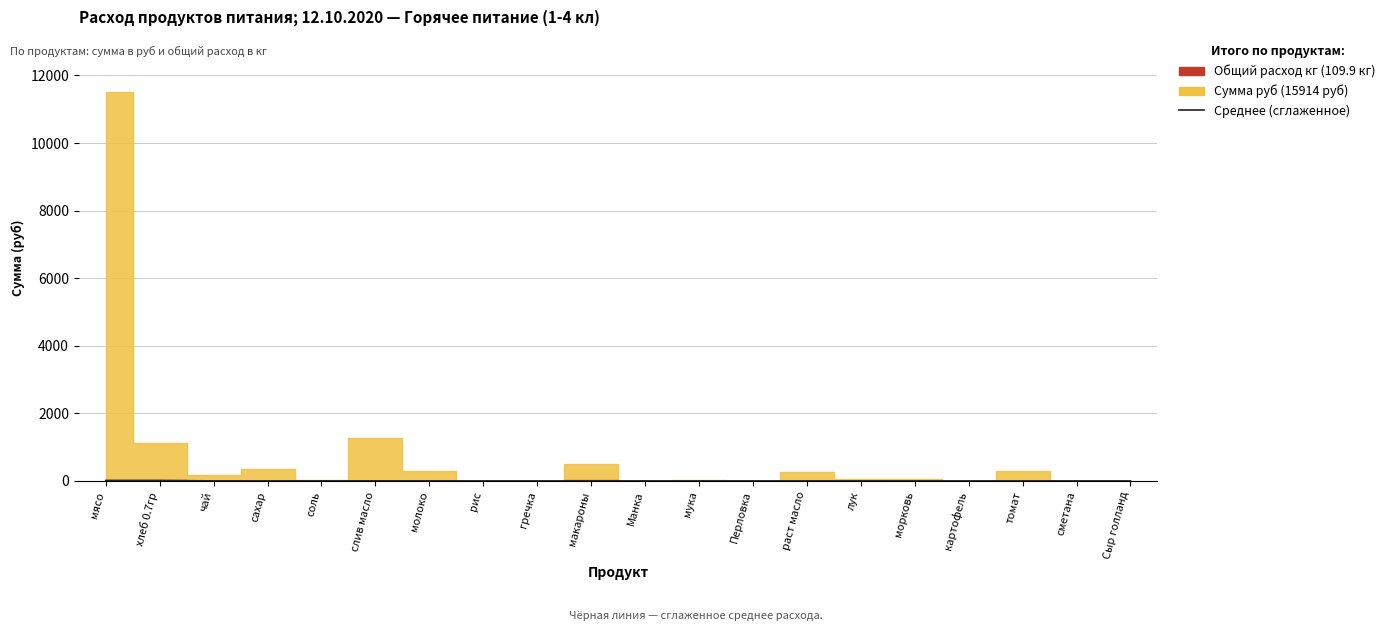

Count the number of values greater than 0.

19